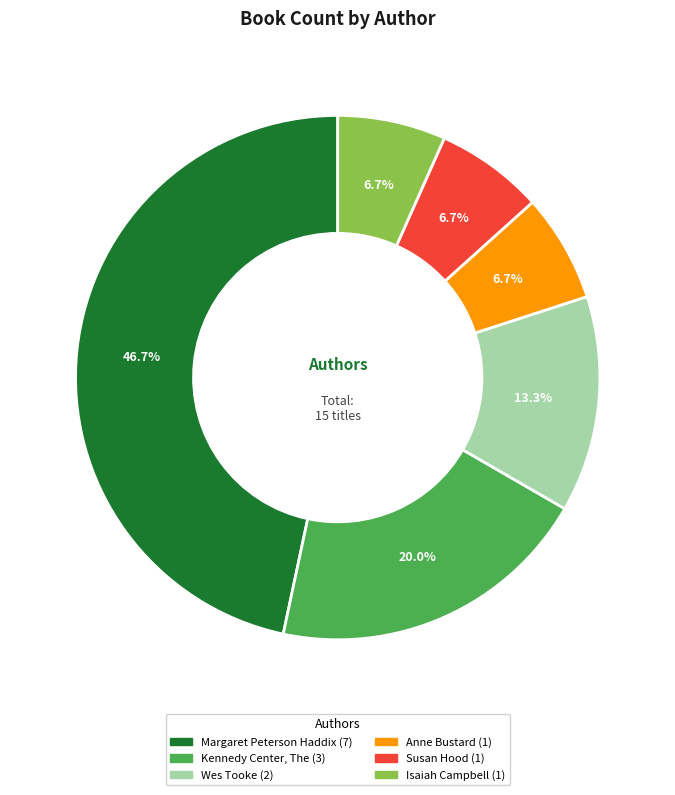

Combined, what portion of the pie is Susan Hood and Margaret Peterson Haddix?

53.3%